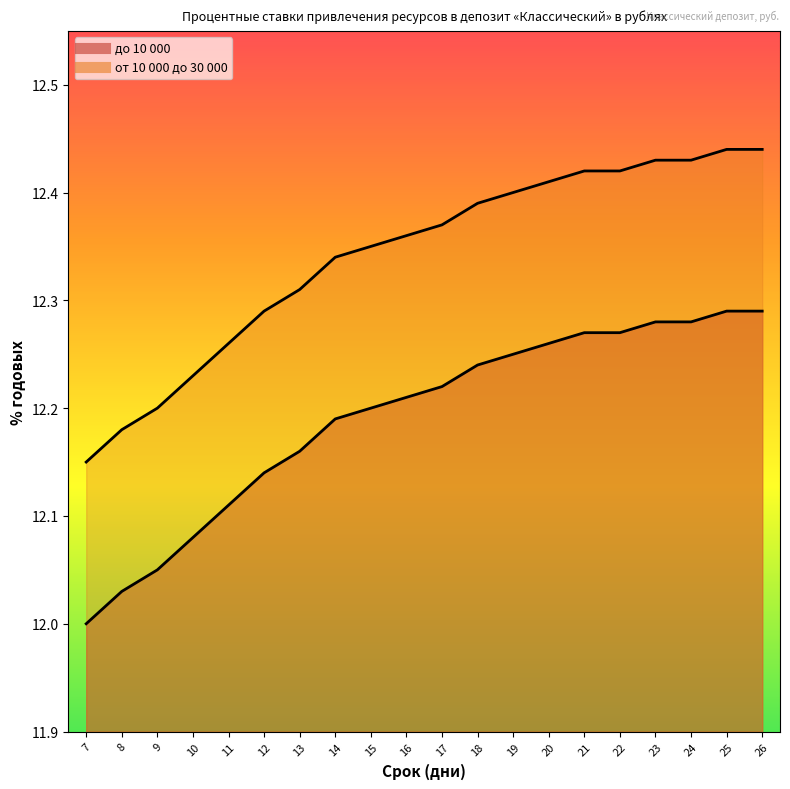

Reading left to right, transcribe all the data shown in this chart.

до 10 000: 12.0	12.0	12.1	12.1	12.1	12.1	12.2	12.2	12.2	12.2	12.2	12.2	12.2	12.3	12.3	12.3	12.3	12.3	12.3	12.3
от 10 000 до 30 000: 12.2	12.2	12.2	12.2	12.3	12.3	12.3	12.3	12.3	12.4	12.4	12.4	12.4	12.4	12.4	12.4	12.4	12.4	12.4	12.4